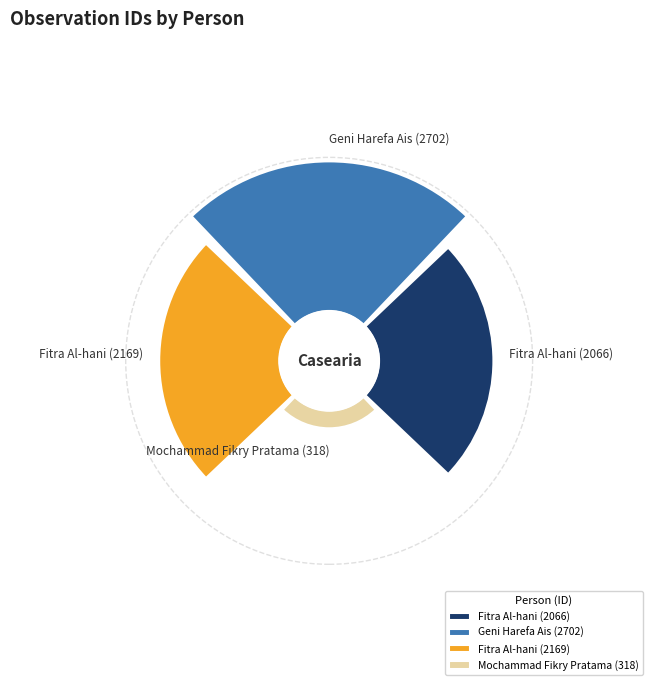

Which has a higher value, Mochammad Fikry Pratama (318) or Fitra Al-hani (2066)?

Fitra Al-hani (2066)